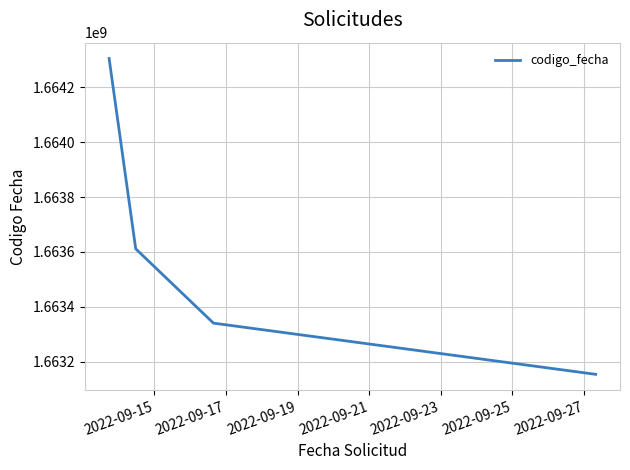

What is the minimum value shown in the chart?

1663154395